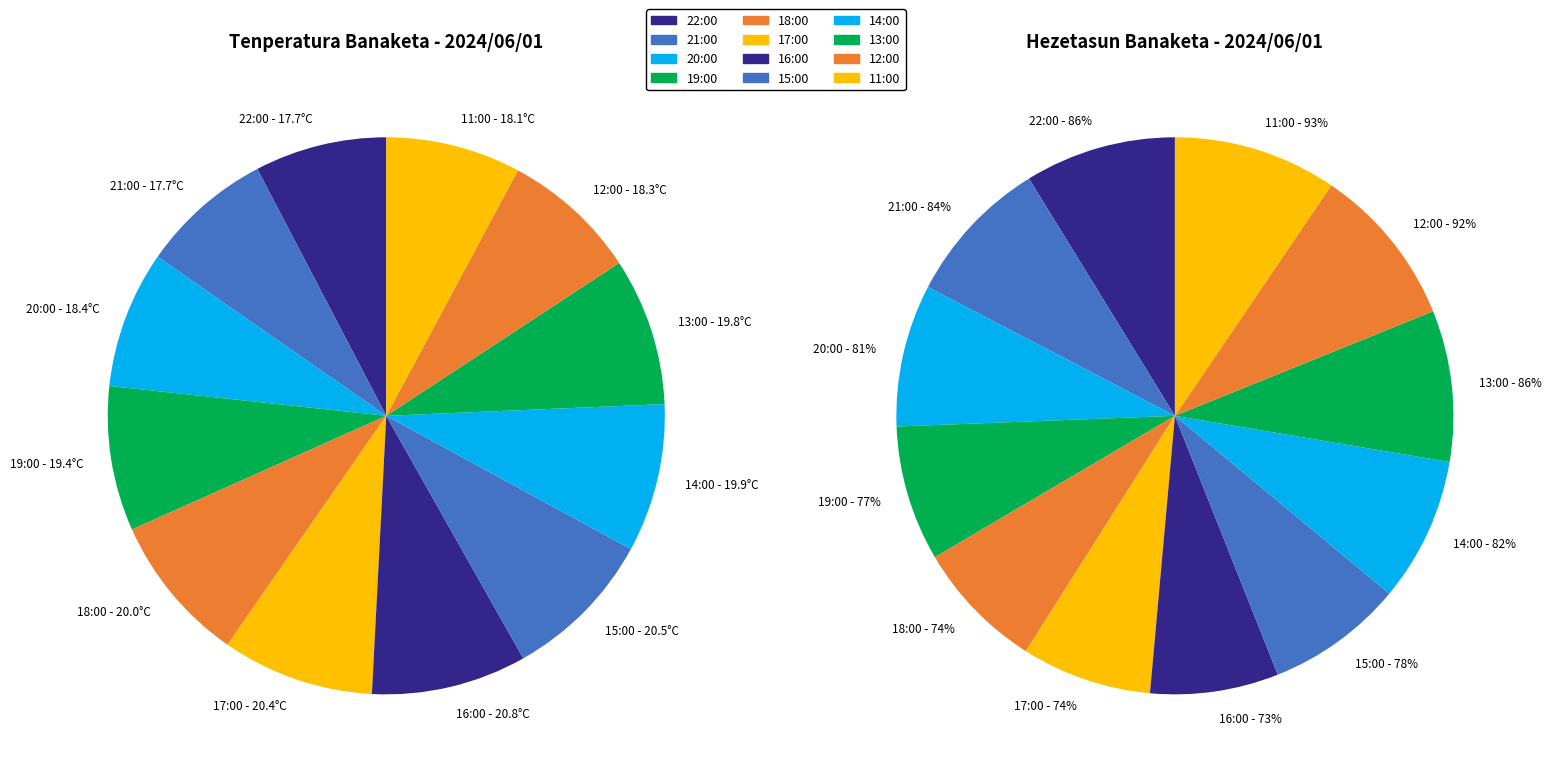

Rank the series by their maximum value, from highest to lowest.

Hezetasuna (%), Tenperatura (°C)